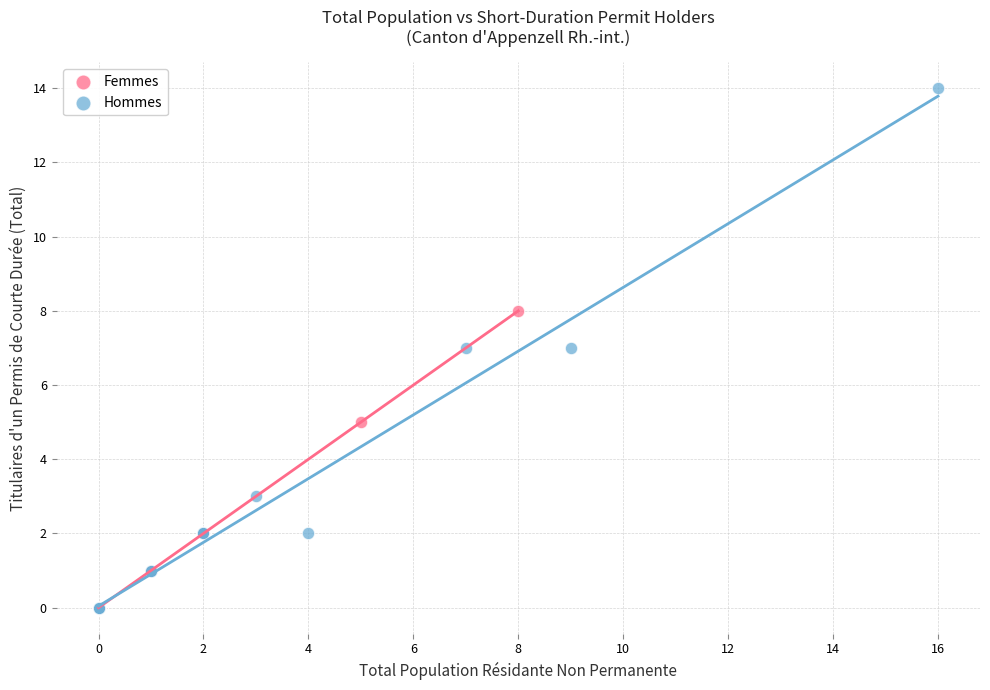

Which series has the largest Y range (max minus min)?

Hommes